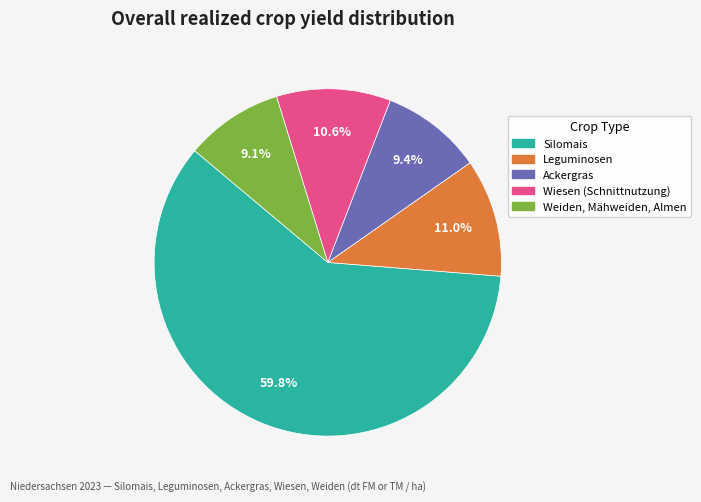

How many slices are in this pie chart?

5